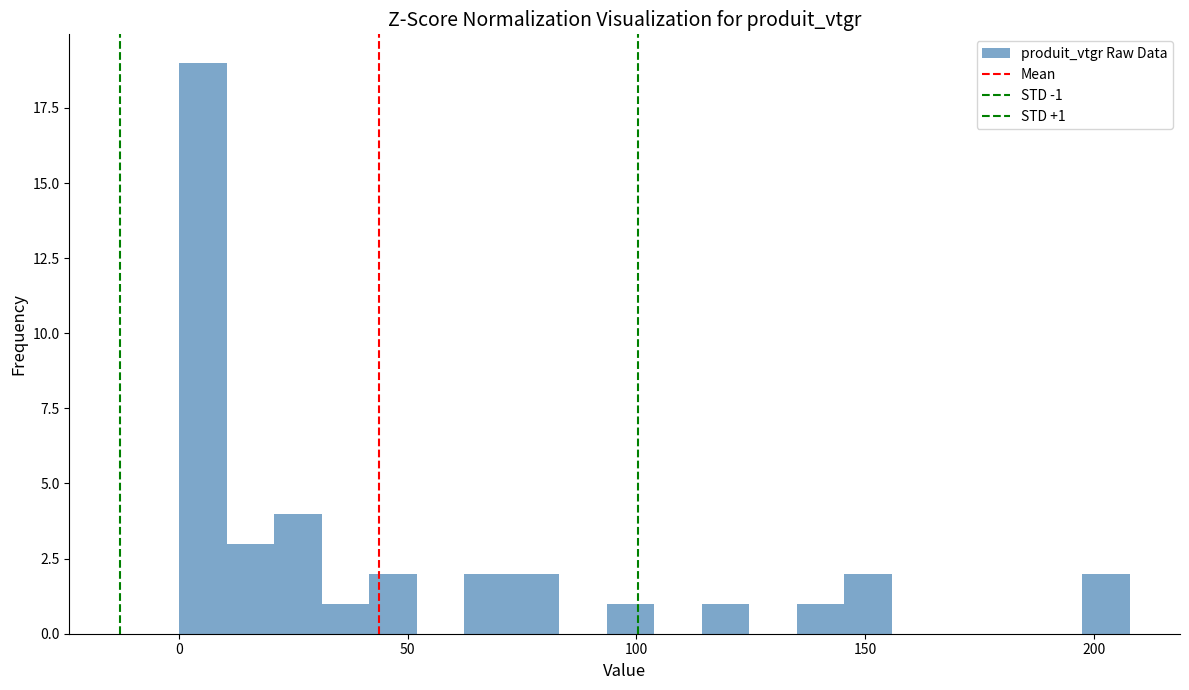

Around what value on the x-axis is the tallest bar? Give the approximate position of its centre, as read against the axis.

5